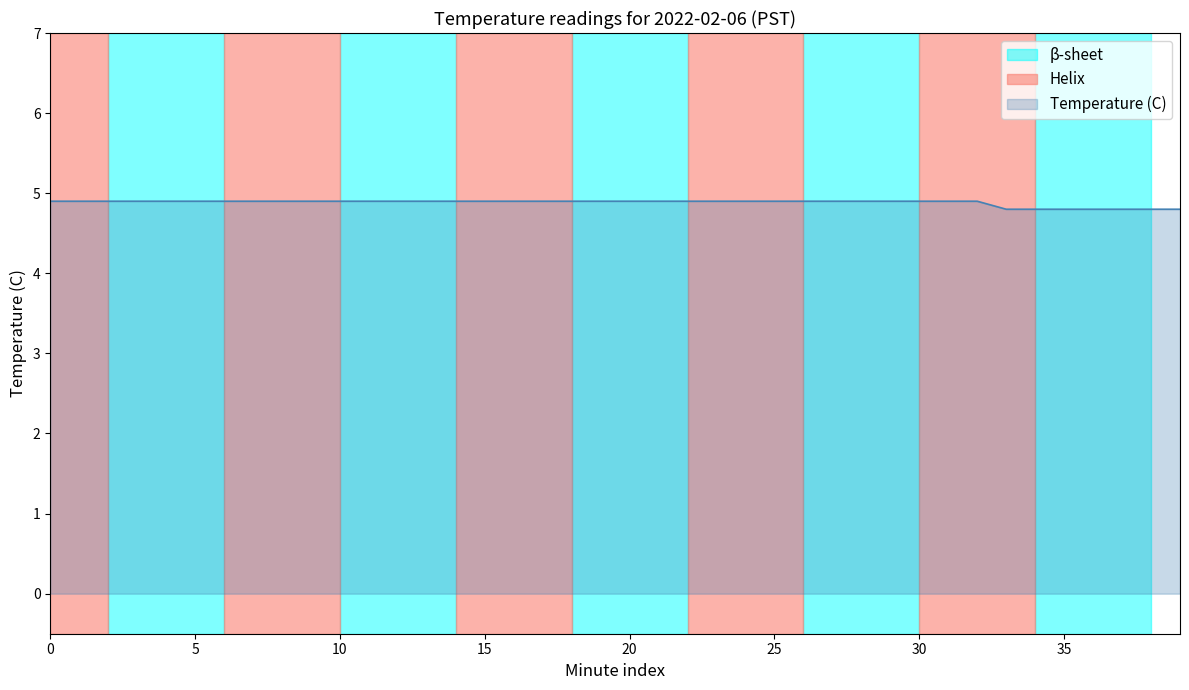

Count the number of categories in the chart.

40